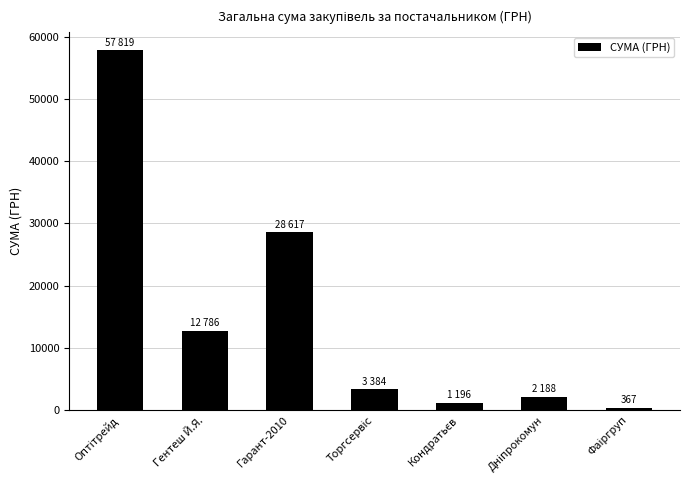

What is the difference between the second highest and minimum values?

28249.8